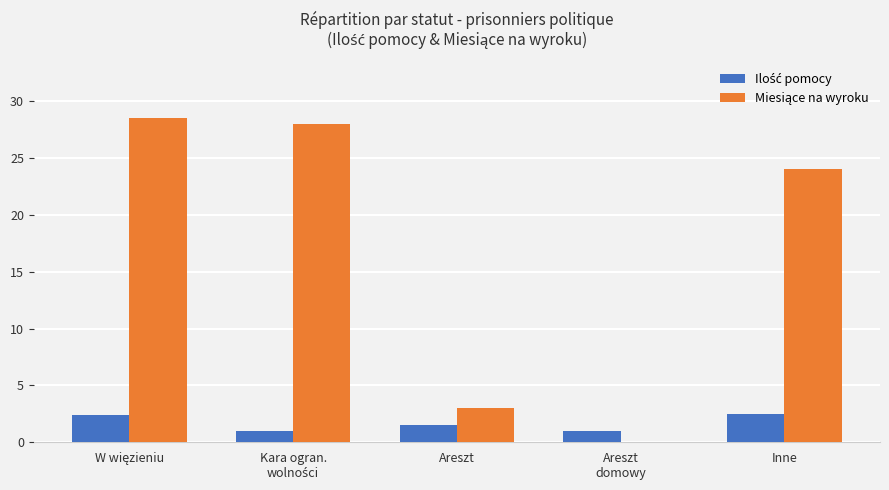

How many groups of bars are there?

5